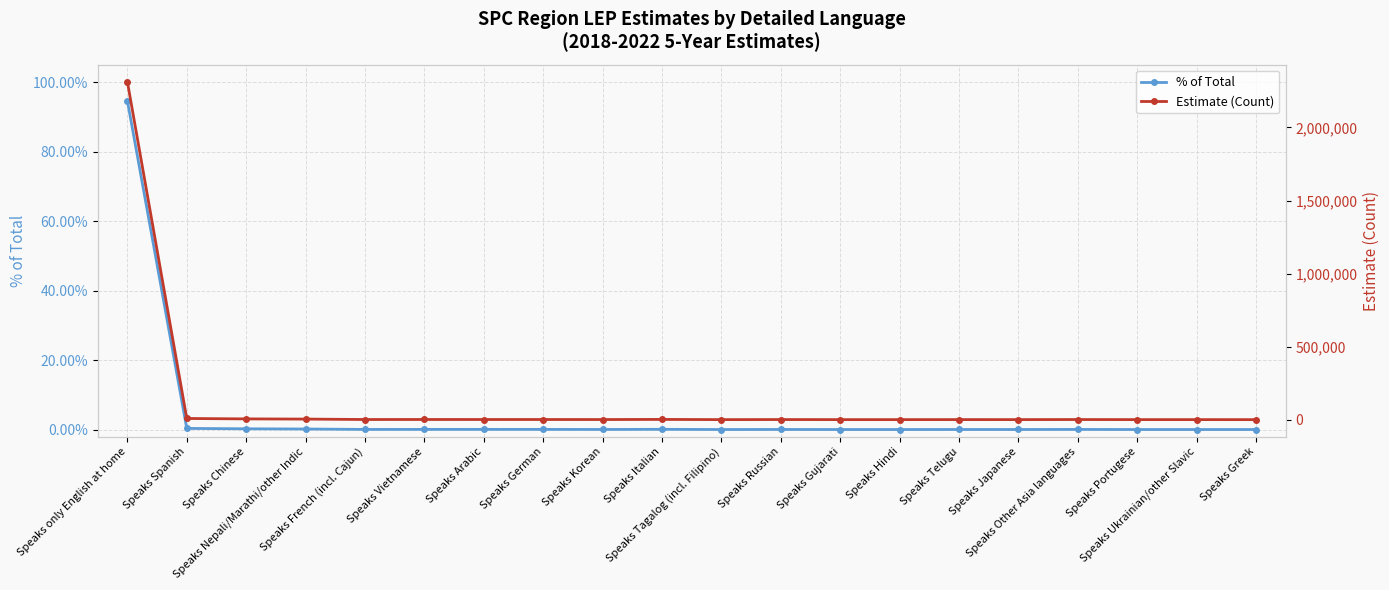

Reading left to right, extract all data points from this chart.

% of Total: 0.9	0.0	0.0	0.0	0.0	0.0	0.0	0.0	0.0	0.0	0.0	0.0	0.0	0.0	0.0	0.0	0.0	0.0	0.0	0.0
Estimate (Count): 2314138.0	8351.0	5534.0	4260.0	1336.0	1435.0	1359.0	1345.0	1047.0	1976.0	543.0	1065.0	570.0	577.0	697.0	643.0	1146.0	604.0	565.0	415.0